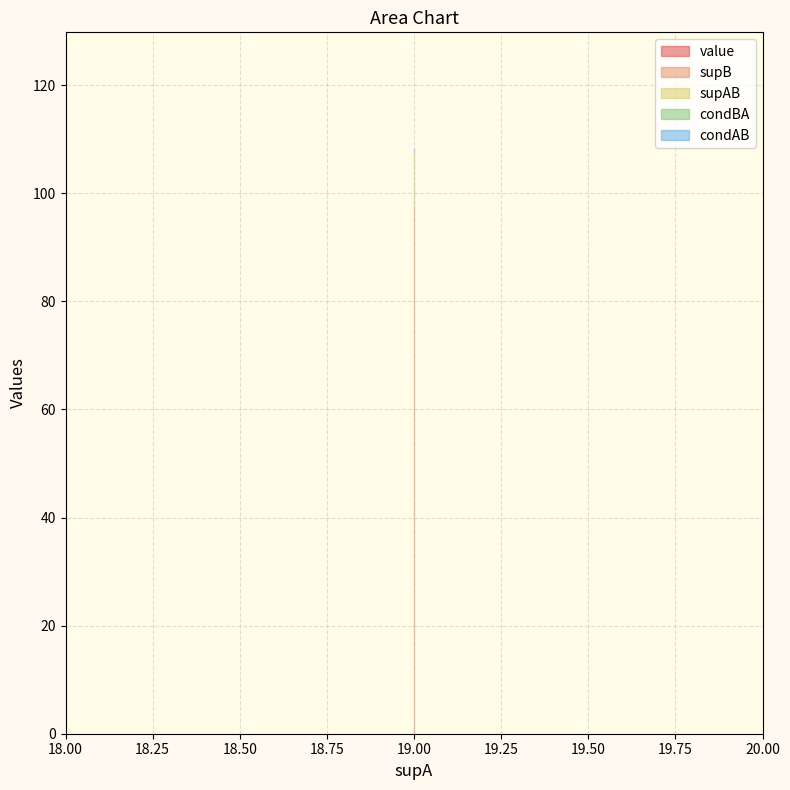

Which has a higher value, 19 or 19?

19